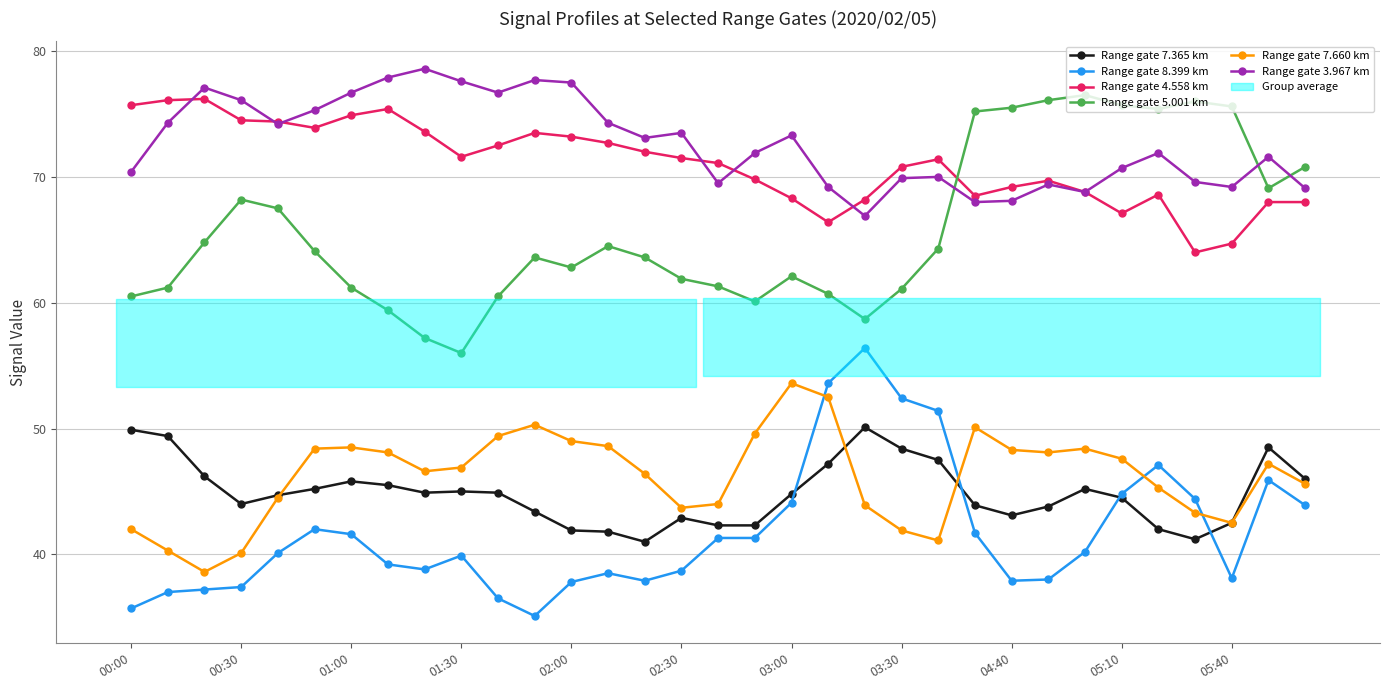

Which series ends up on top after the final intersection of Range gate 3.967 km and Range gate 5.001 km?

Range gate 5.001 km